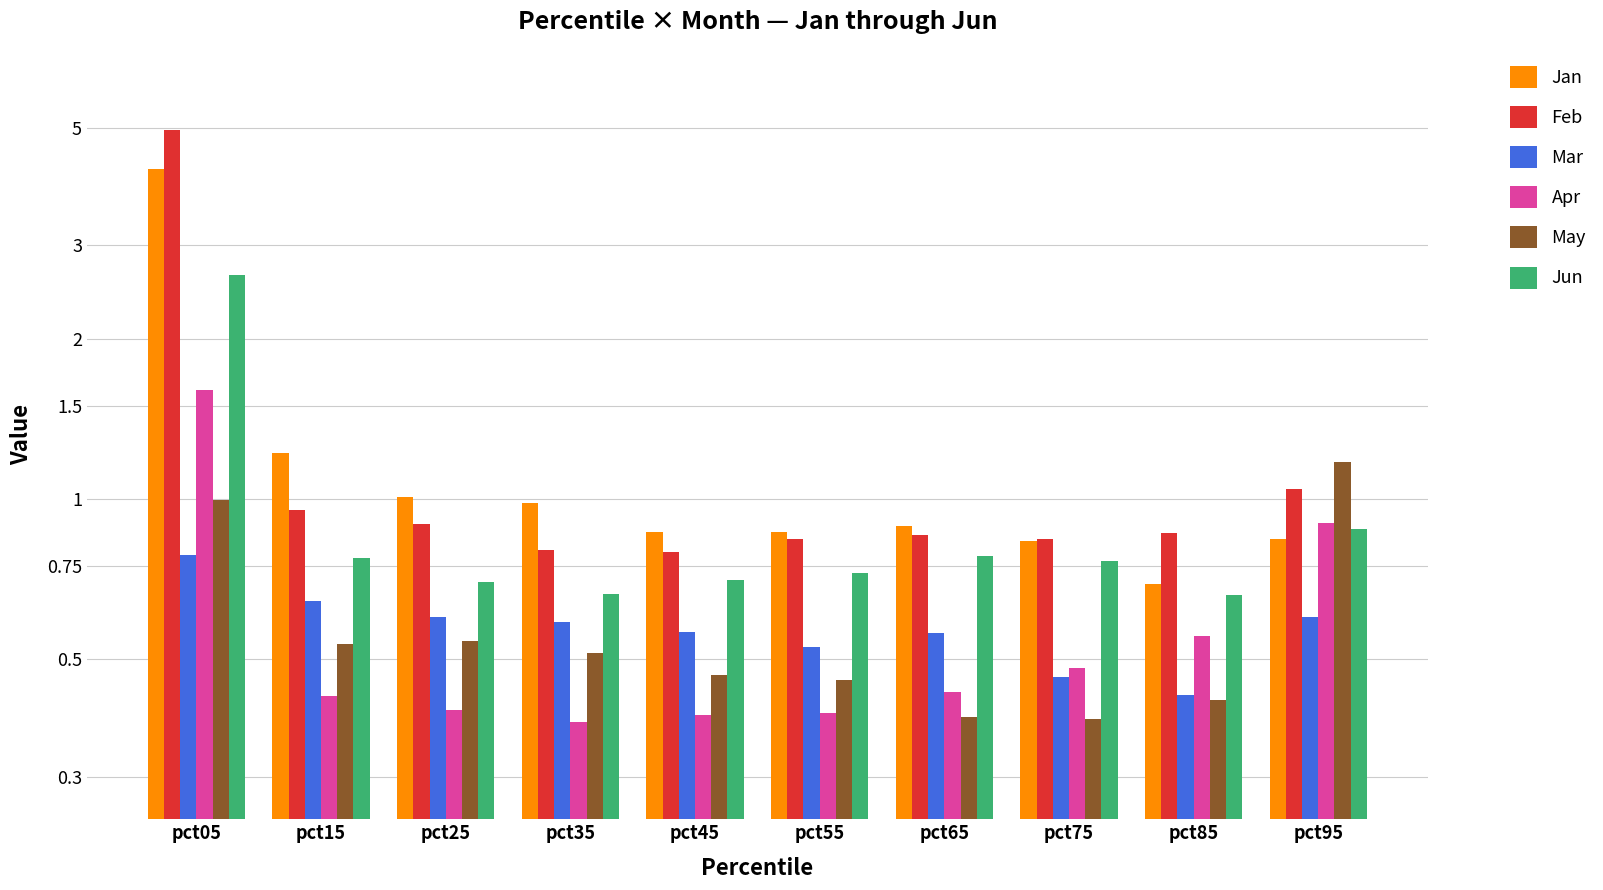

At which label does Jan reach its minimum?

pct85